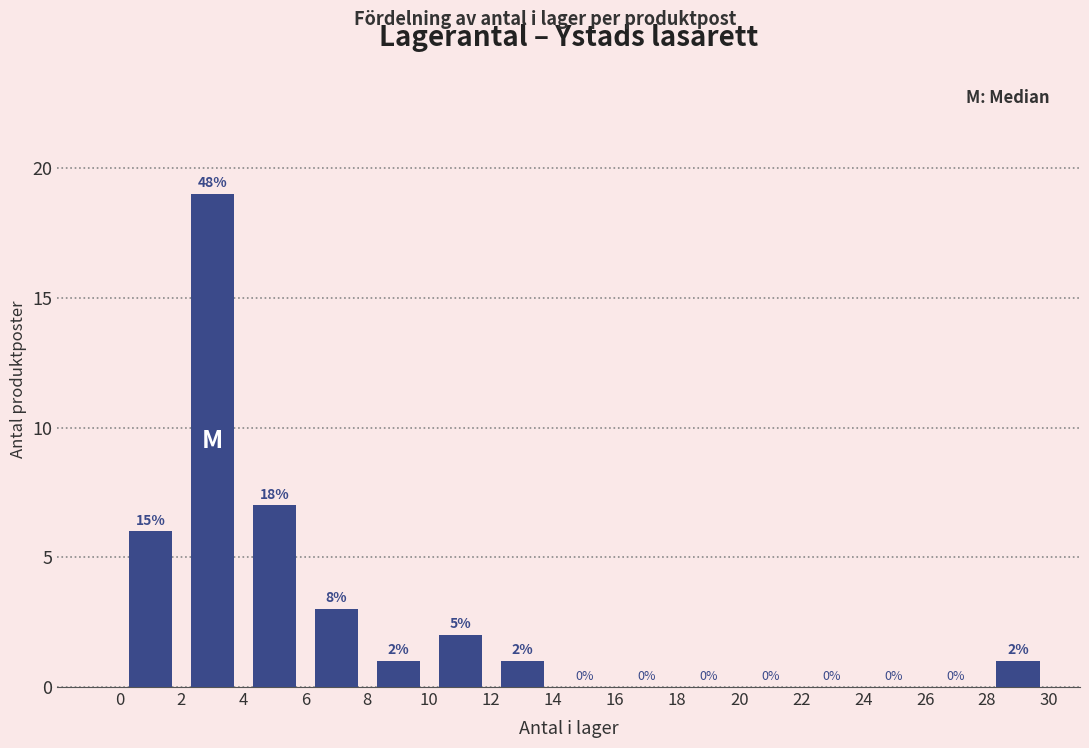

Over which range of the x-axis is the bar tallest?

2 to 4